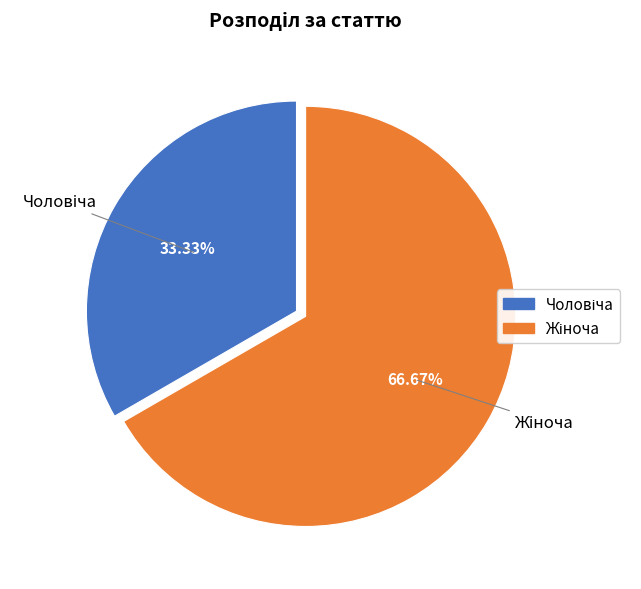

Is there any slice that represents more than half of the pie?

Yes